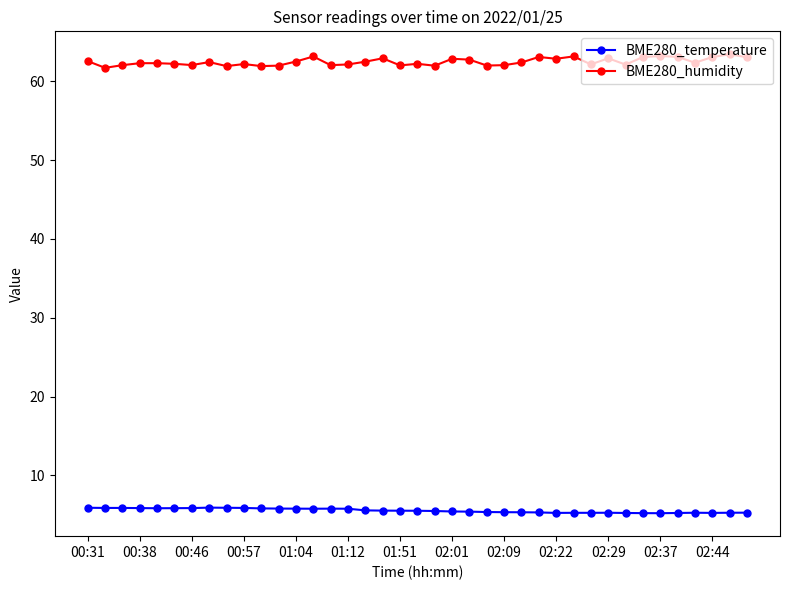

How many categories are shown in the chart?

39